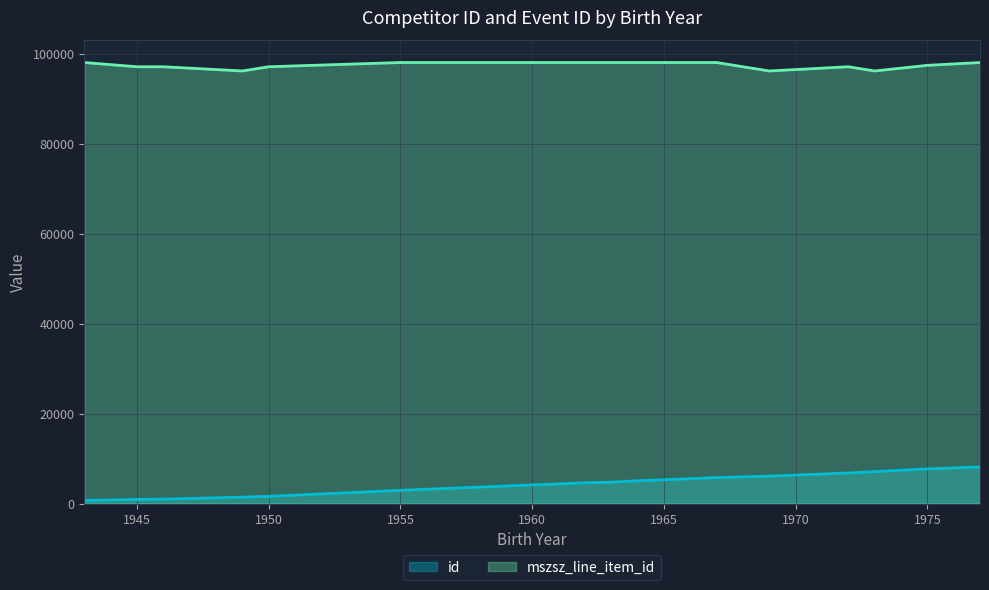

What is the minimum value shown in the chart?

692.0